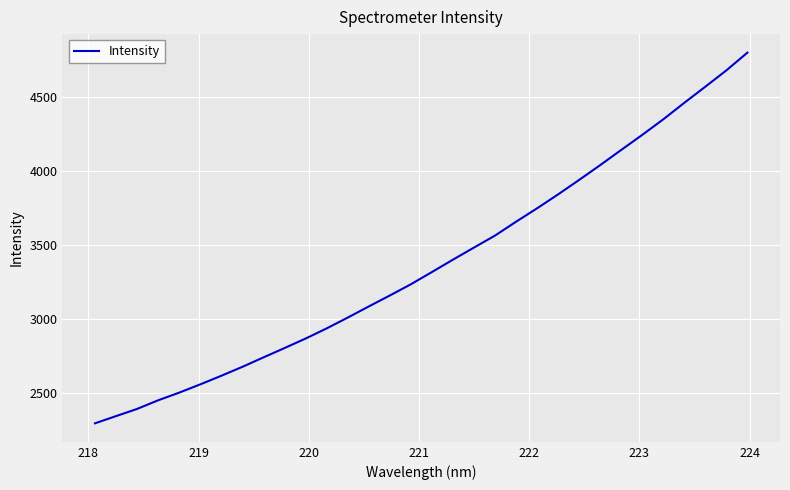

What is the difference between the second highest and second lowest values?

2336.9